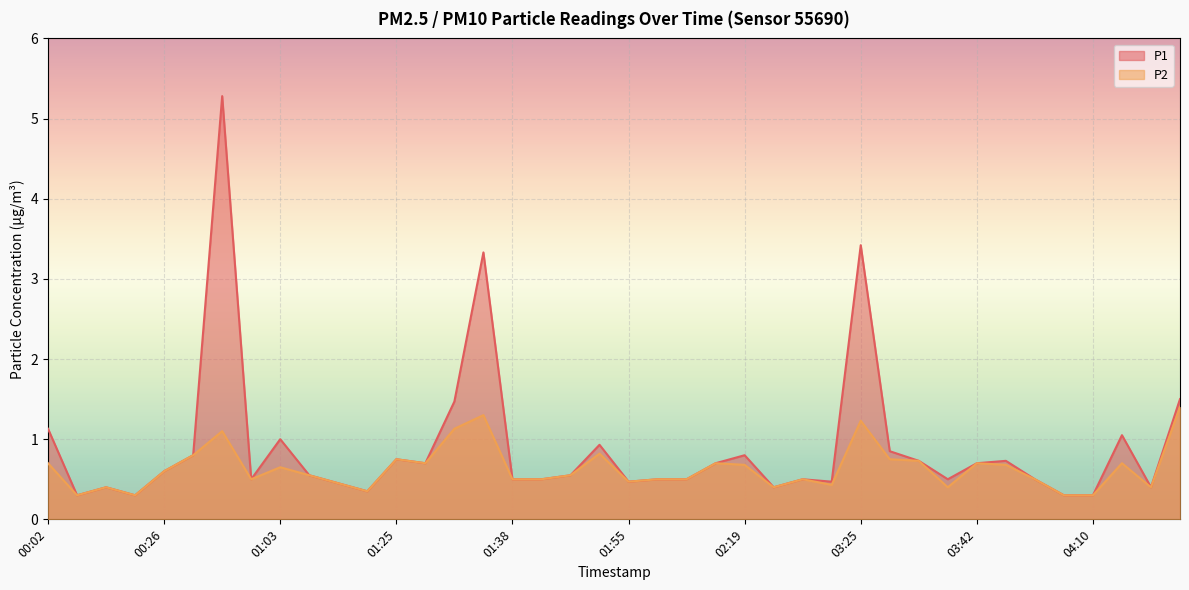

What is the value of the P1 point at the 33rd from the left?

0.7